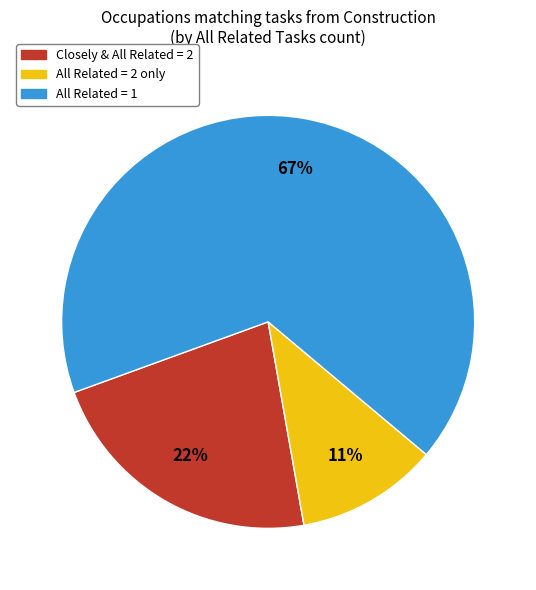

To the nearest percent, what is the difference between the Closely & All Related = 2 and All Related = 2 only slice percentages?

11%